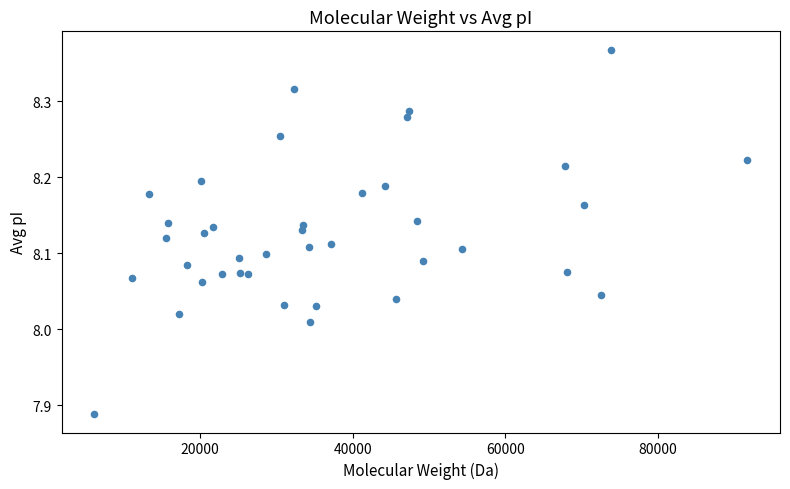

What is the range of X values (max minus min)?

85651.7